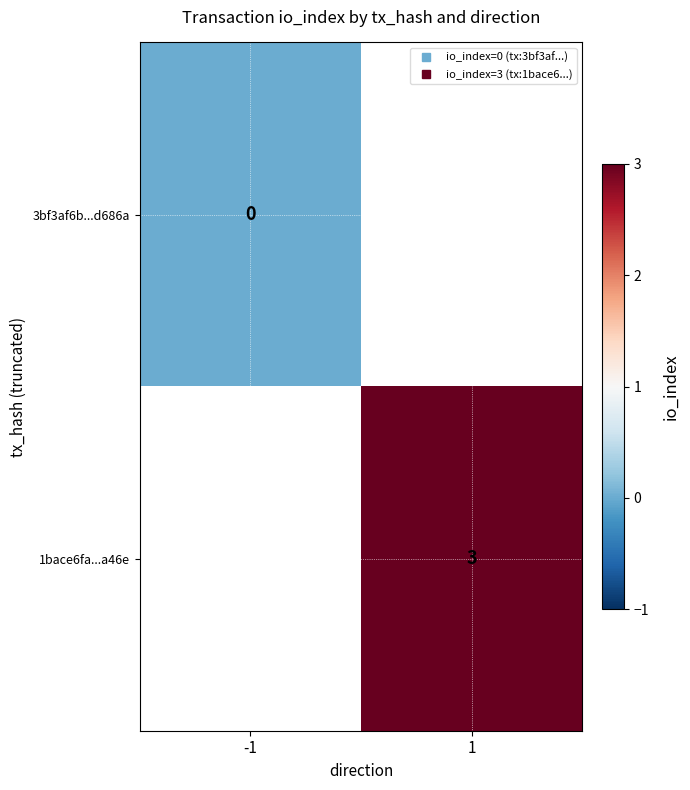

Which has a higher value, -1 or 1?

1